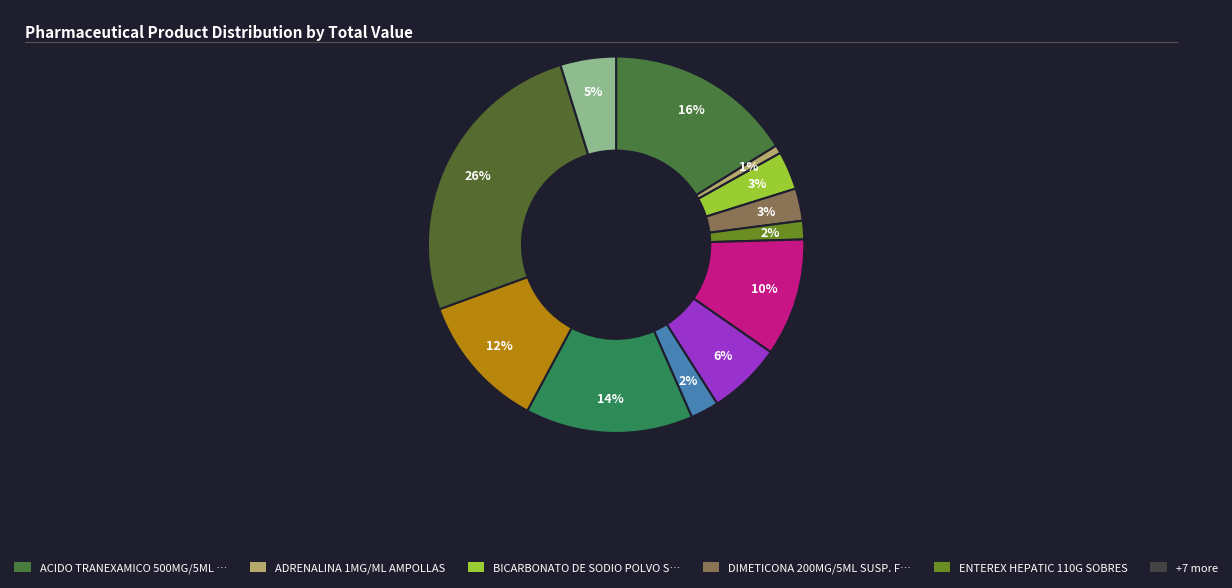

To the nearest percent, what is the difference between the largest and smallest slice percentages?

25%